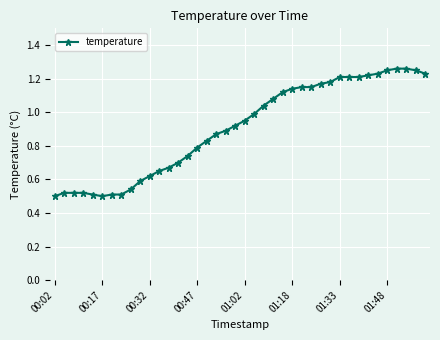

What is the sum of all values?

36.2